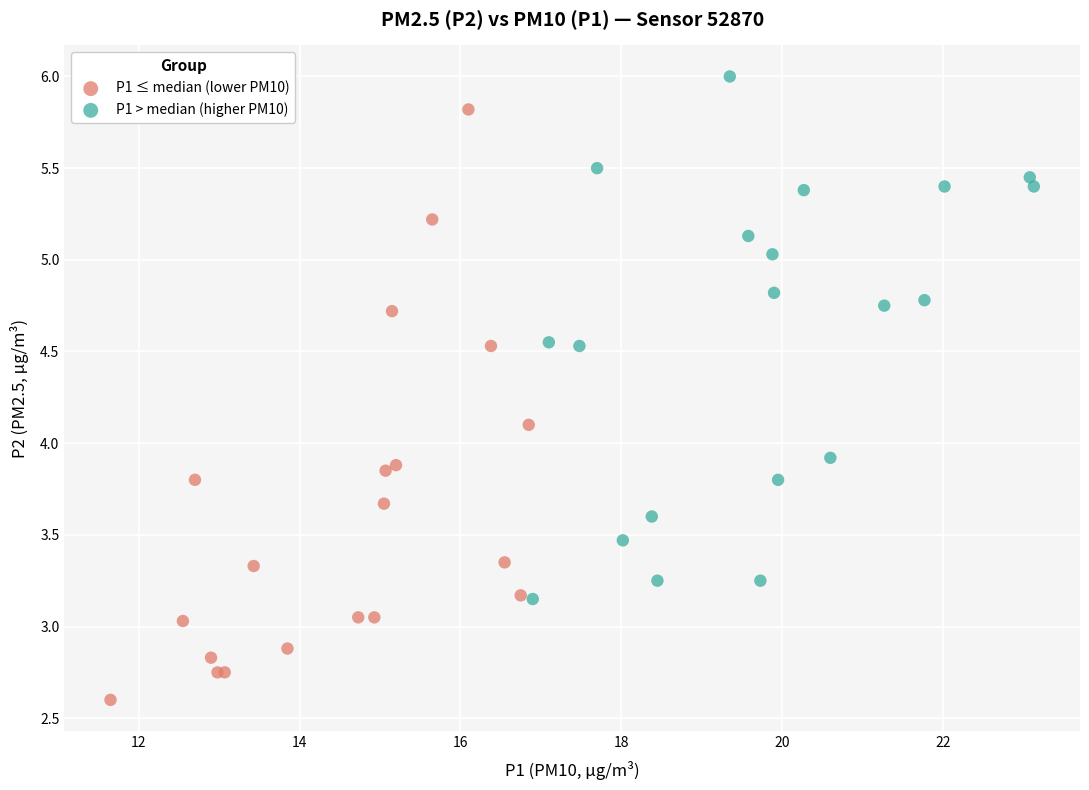

What are all the series names shown in the legend?

P1 ≤ median (lower PM10), P1 > median (higher PM10)